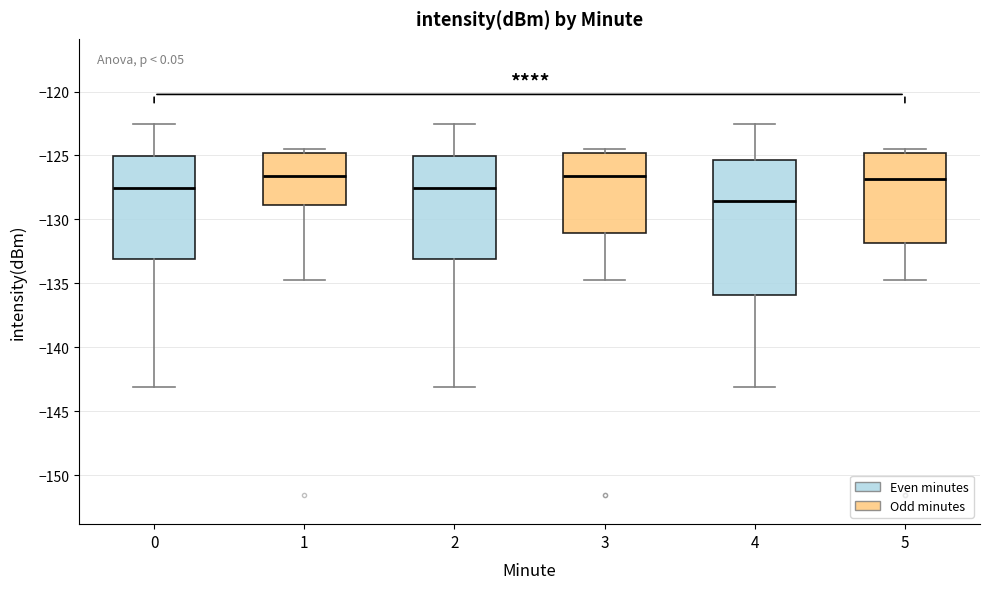

Reading left to right, read every box against the y-axis: the position of its median line, the range the box covers, and the ends of its whiskers. The values are not printed on the chart, so give them approximately, as read against the axis.

0: median -127.5, box -133.0 to -125.0, whiskers -143.0 to -122.5
1: median -126.5, box -129.0 to -125.0, whiskers -134.5 to -124.5
2: median -127.5, box -133.0 to -125.0, whiskers -143.0 to -122.5
3: median -126.5, box -131.0 to -125.0, whiskers -134.5 to -124.5
4: median -128.5, box -136.0 to -125.5, whiskers -143.0 to -122.5
5: median -127.0, box -132.0 to -125.0, whiskers -134.5 to -124.5